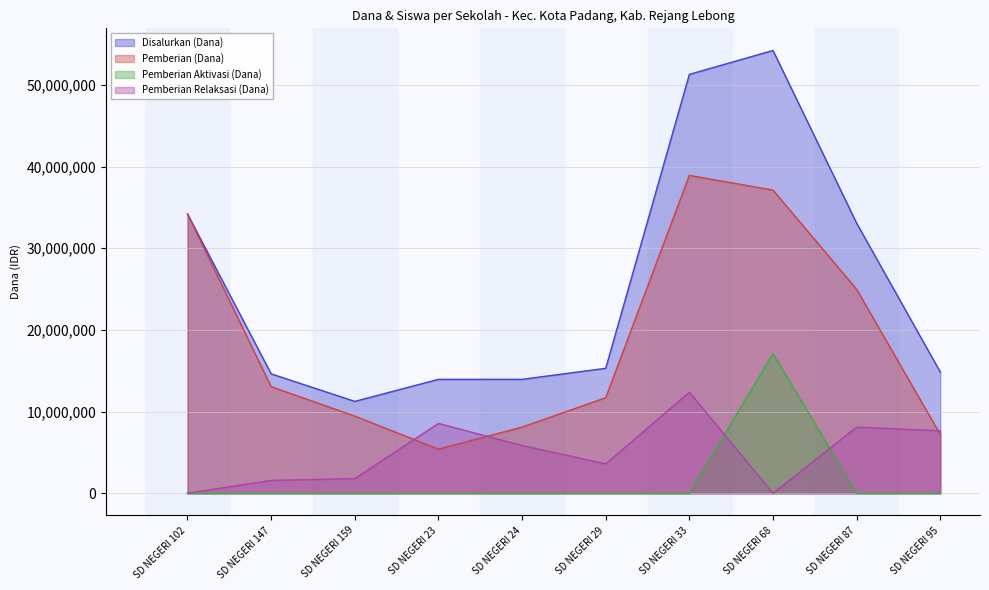

Where is the first local maximum for Pemberian (Dana)?

SD NEGERI 33